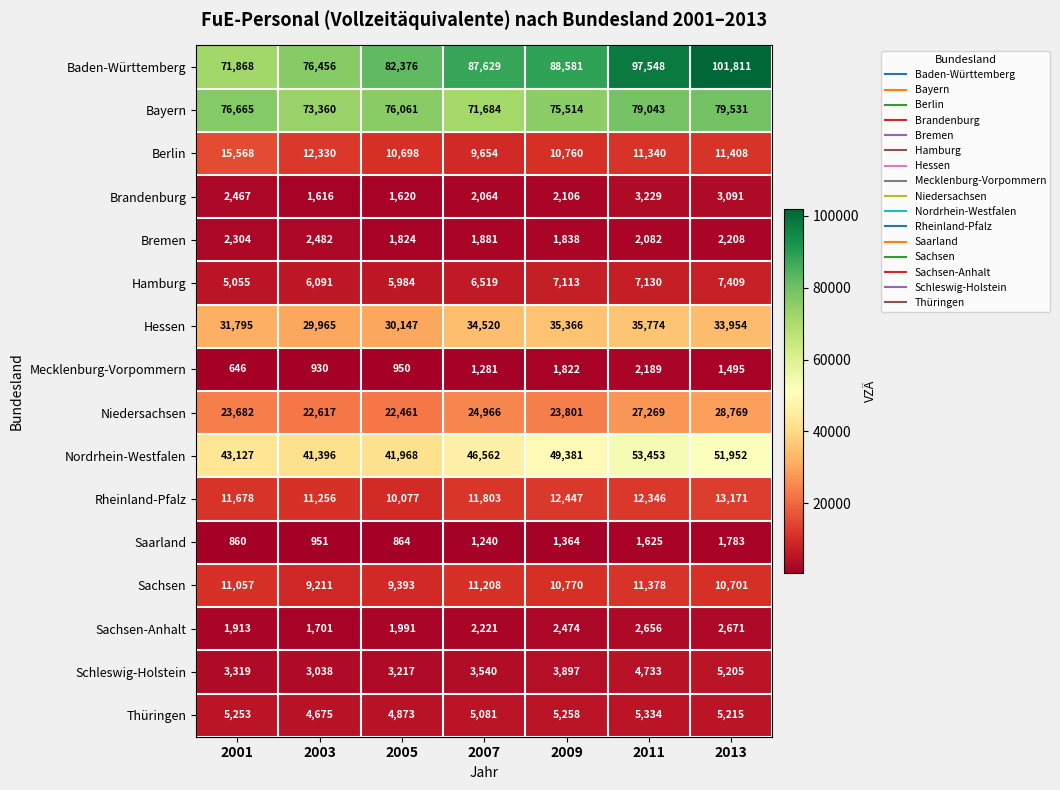

List the series in order of their peak value, lowest first.

Saarland, Mecklenburg-Vorpommern, Bremen, Sachsen-Anhalt, Brandenburg, Schleswig-Holstein, Thüringen, Hamburg, Sachsen, Rheinland-Pfalz, Berlin, Niedersachsen, Hessen, Nordrhein-Westfalen, Bayern, Baden-Württemberg